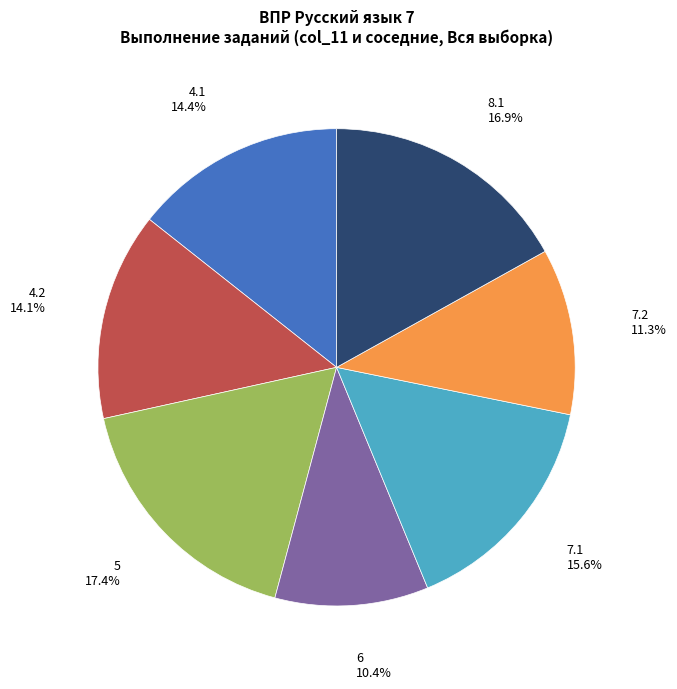

Do 8.1 and 6 together represent more than half of the pie?

No